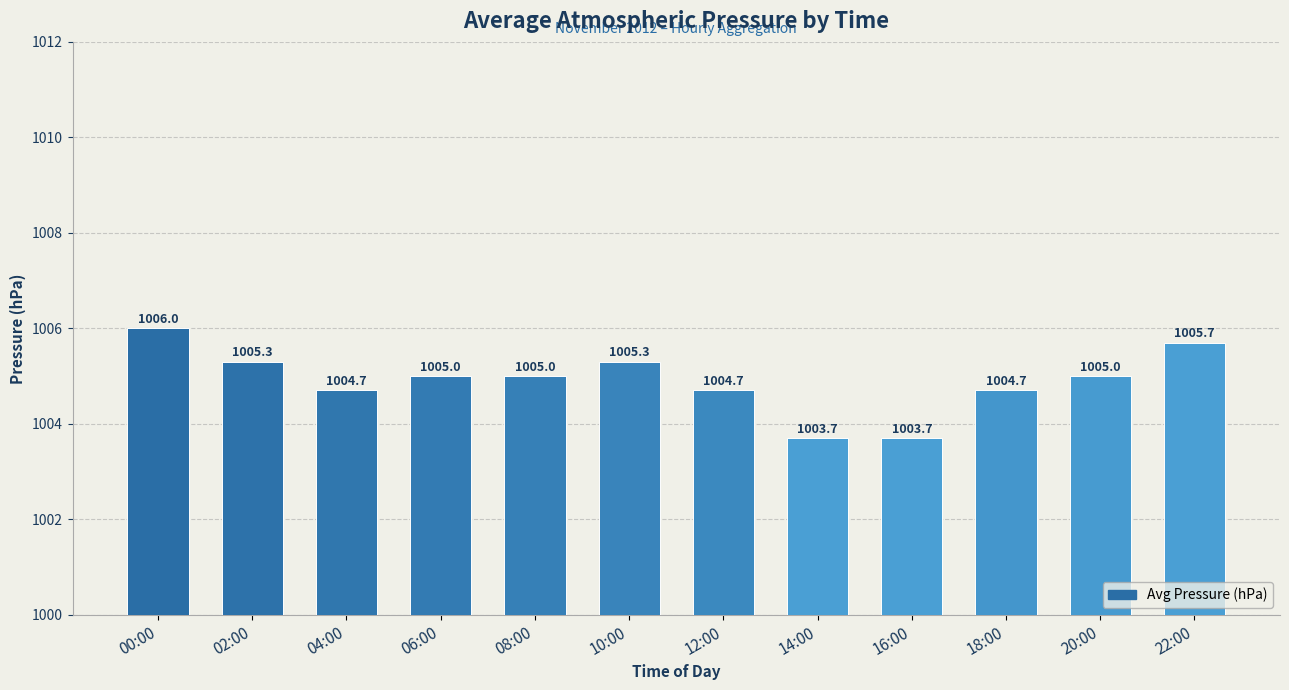

What is the change in value from 06:00 to 12:00?

-0.3